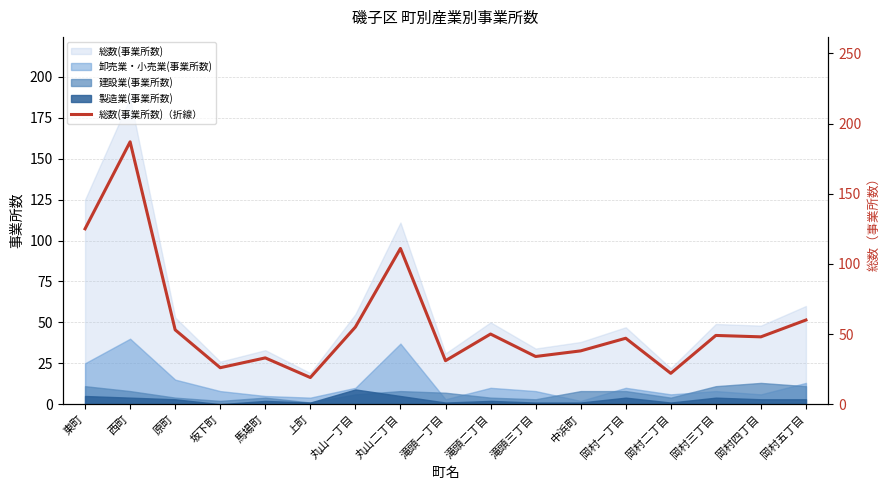

Where does the data first go above 48?

東町